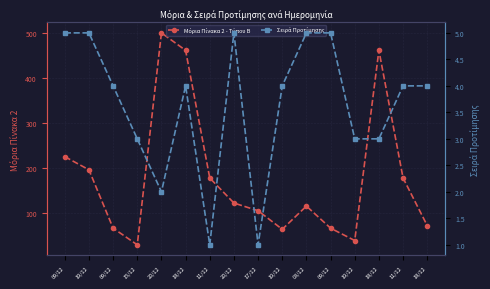

What are all the series names shown in the legend?

Μόρια Πίνακα 2 - Τύπου Β, Σειρά Προτίμησης